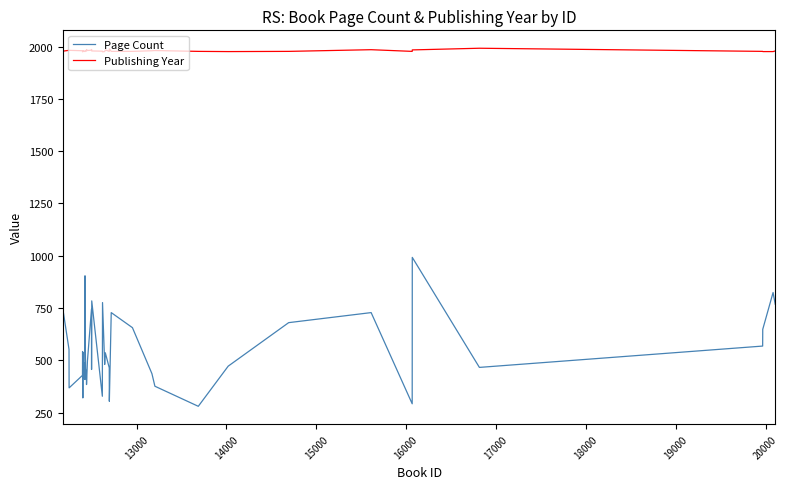

What are all the series names shown in the legend?

Page Count, Publishing Year